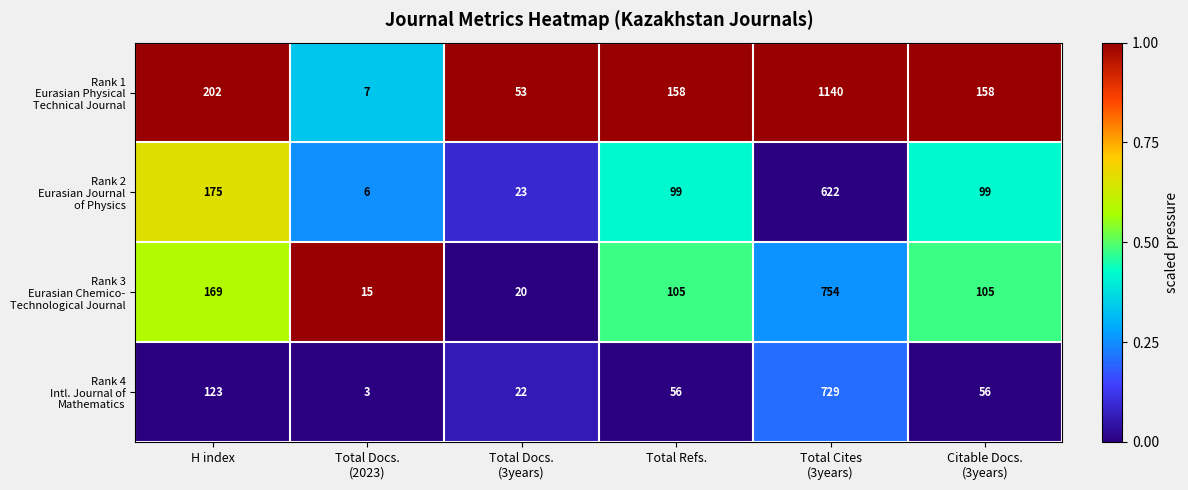

What is the total value across all series at H index?

669